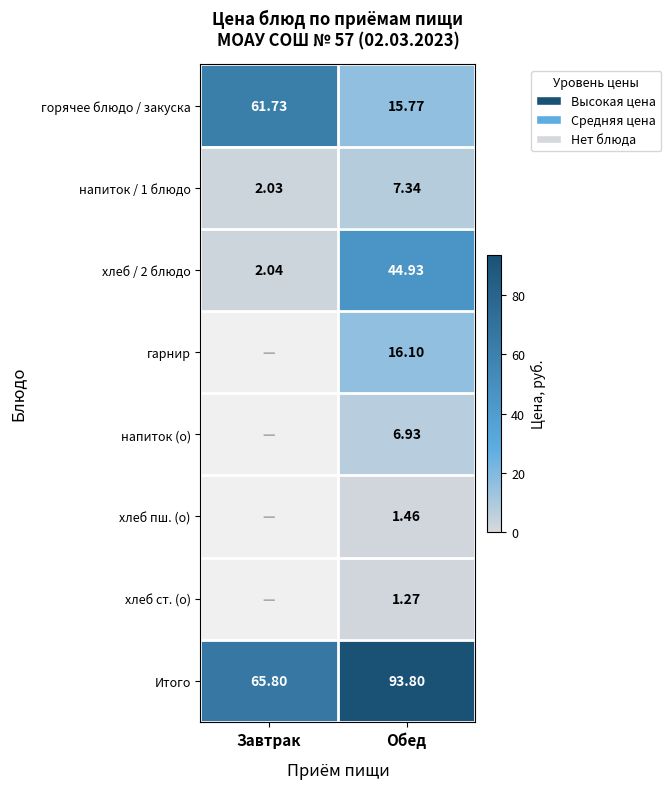

At which category is the sum across all series the highest?

Обед